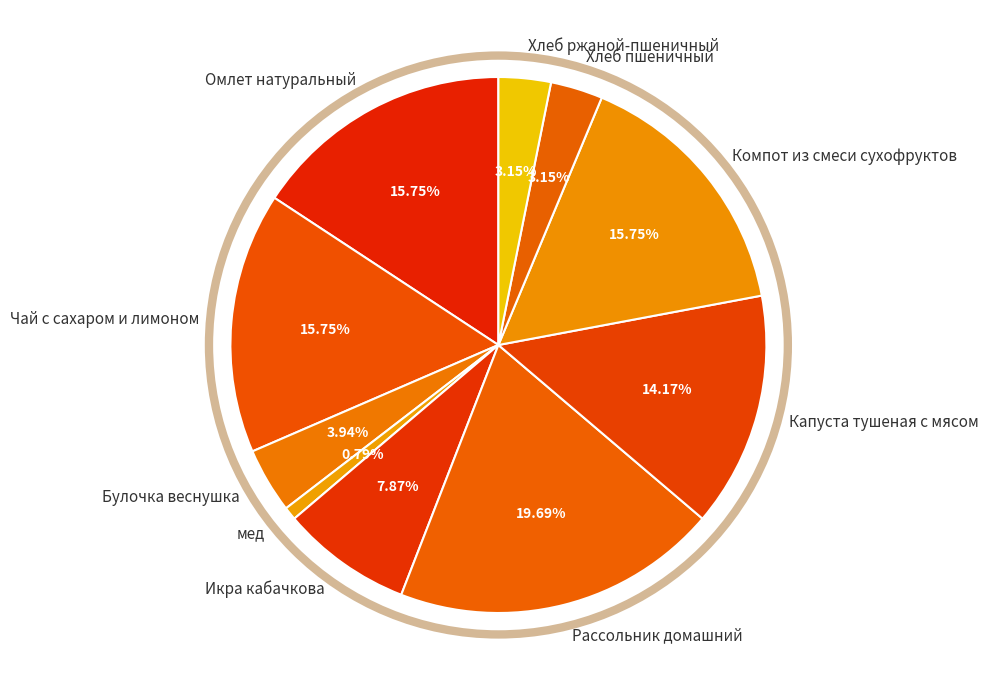

Count the number of slices in the pie.

10